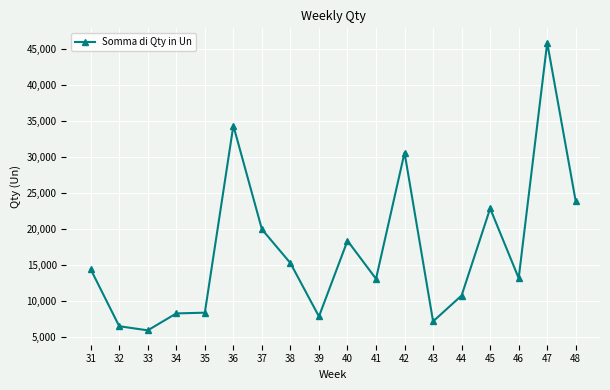

At which category does the data reach its first local valley?

33